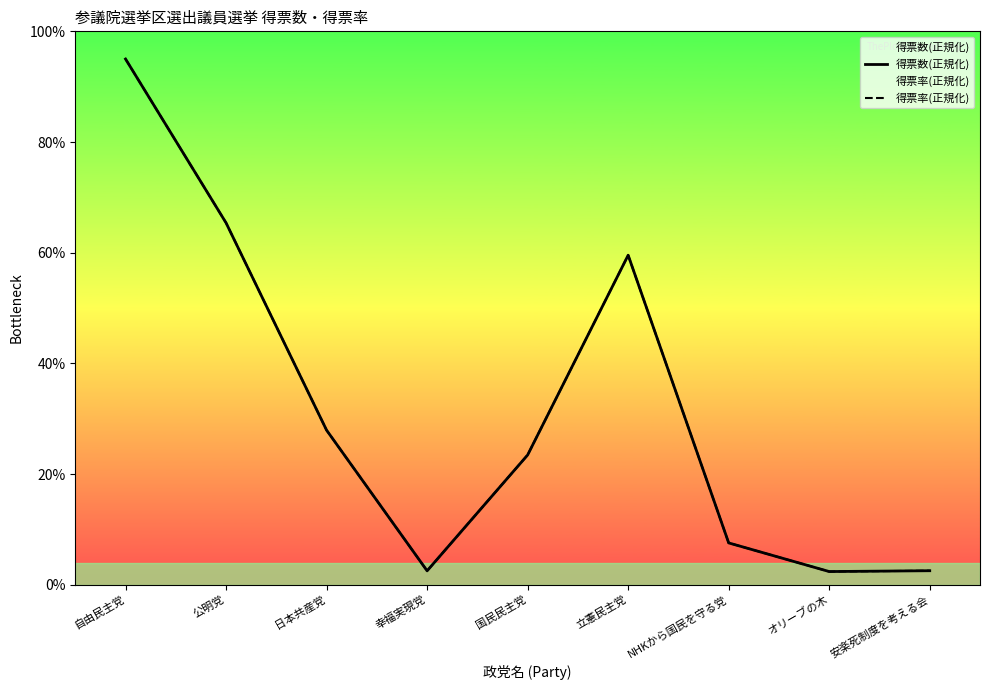

At which category is the sum across all series the highest?

自由民主党